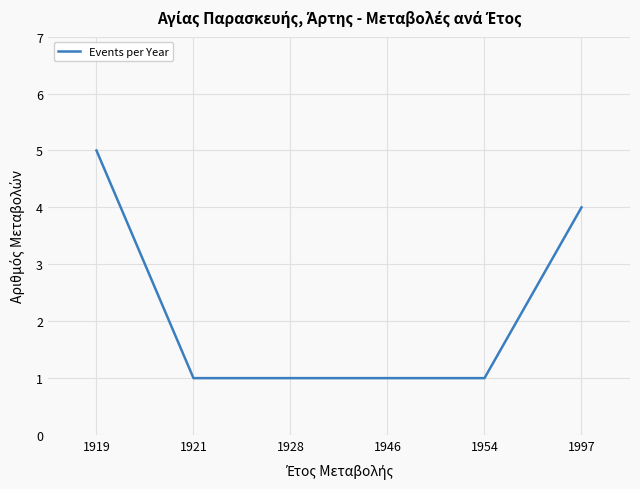

Approximately how many times larger is the value at 1997 compared to 1954?

4.0